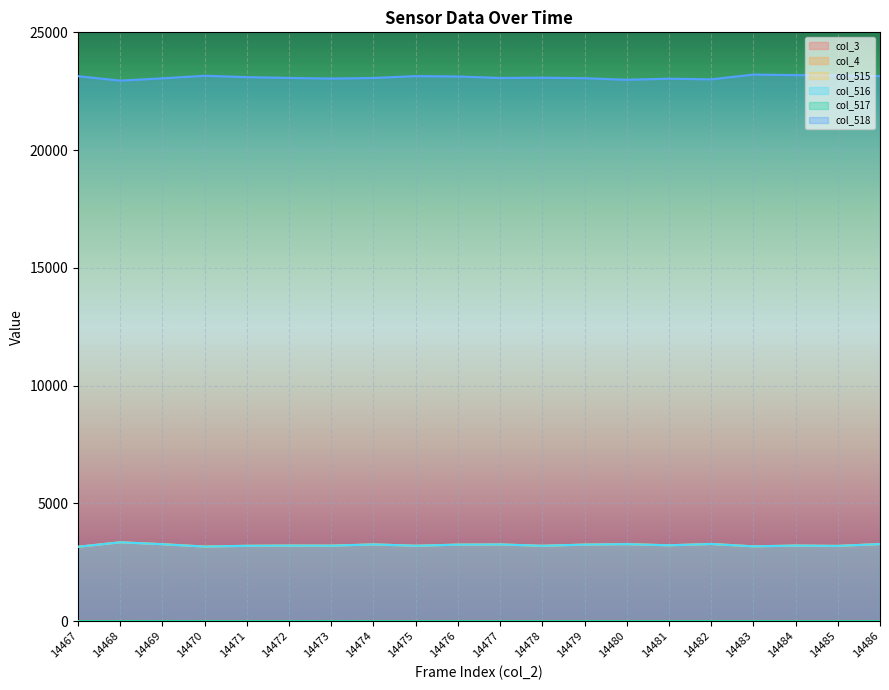

Which label corresponds to the largest value in the chart?

14483